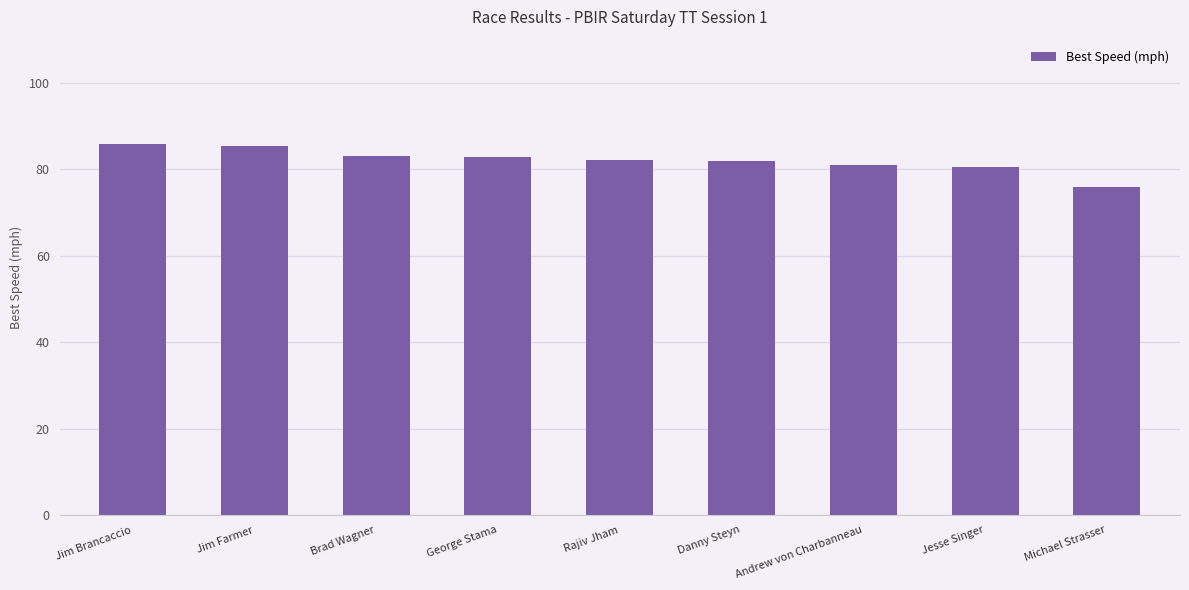

The chart shows a value of 83.1 at Brad Wagner. True or false?

True